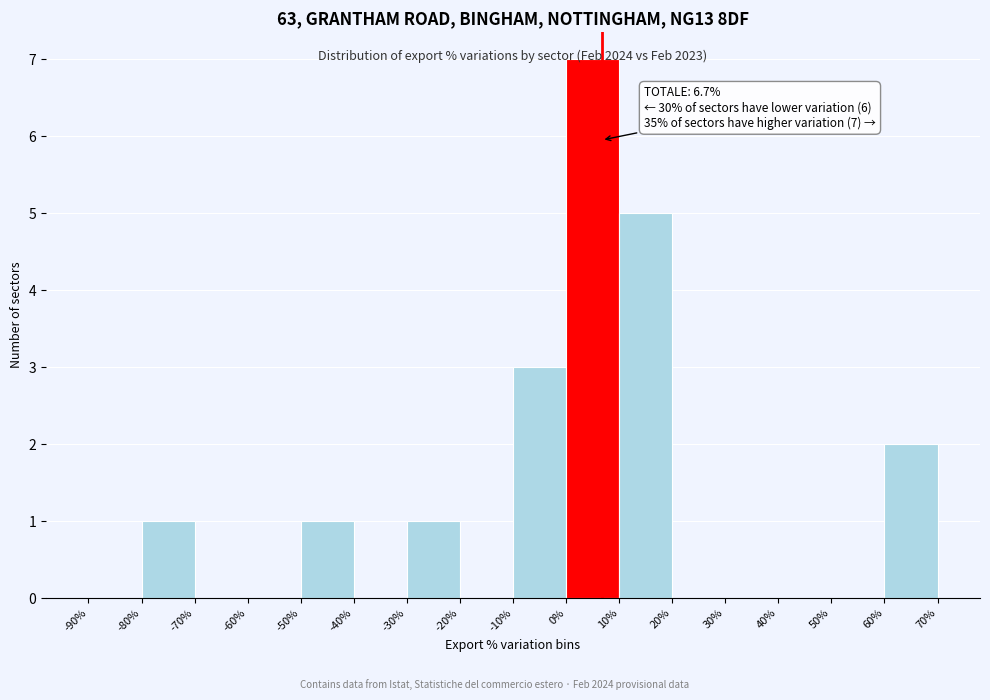

Which range on the x-axis has the tallest bar?

0% to 10%